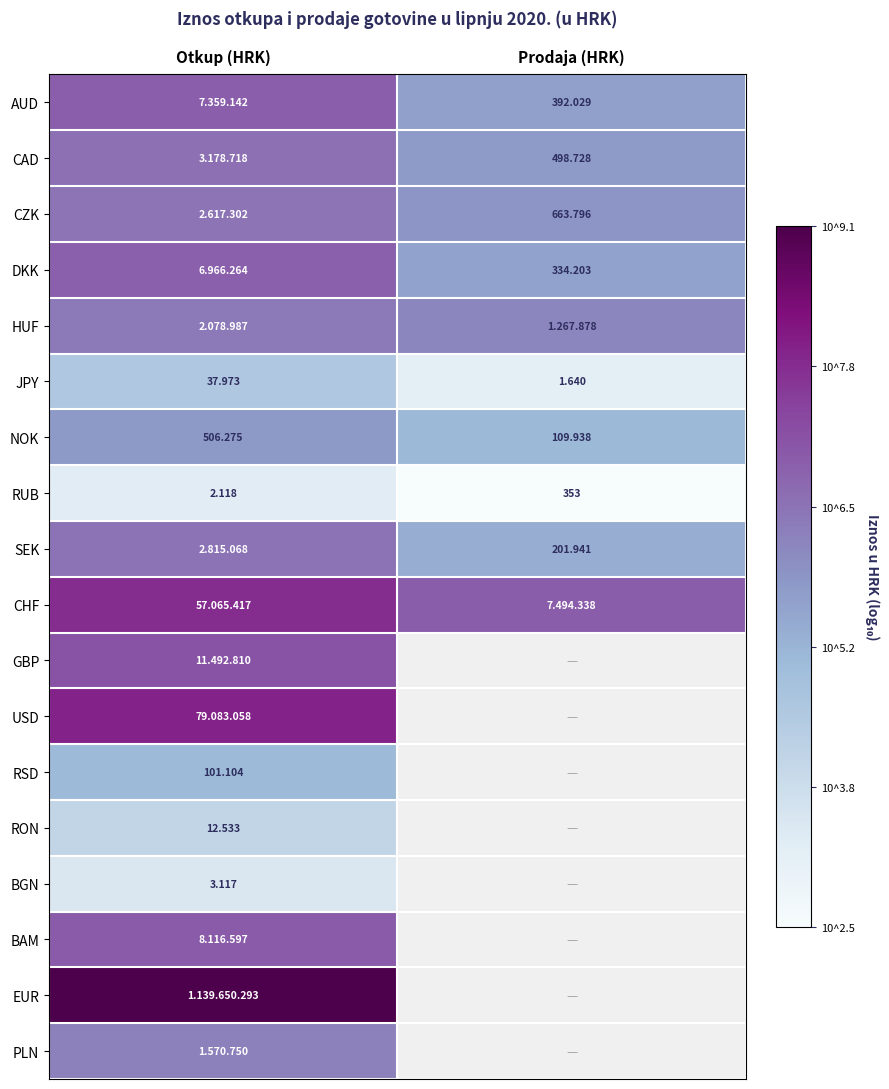

At which label does JPY reach its minimum?

Prodaja (HRK)